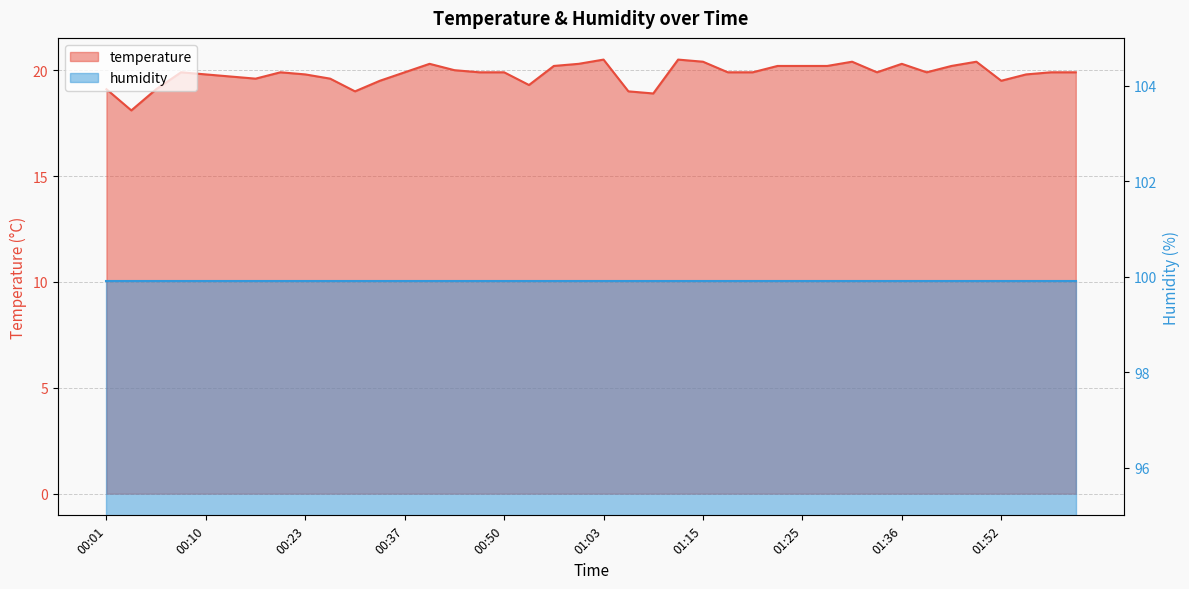

Rank the categories by value from lowest to highest.

00:03, 01:07, 00:30, 01:05, 00:01, 00:05, 00:53, 00:32, 01:52, 00:18, 00:27, 00:13, 00:10, 00:23, 01:54, 00:08, 00:20, 00:37, 00:47, 00:50, 01:17, 01:20, 01:34, 01:39, 01:57, 02:00, 00:45, 00:55, 01:23, 01:25, 01:28, 01:44, 00:42, 01:00, 01:36, 01:15, 01:31, 01:49, 01:03, 01:10